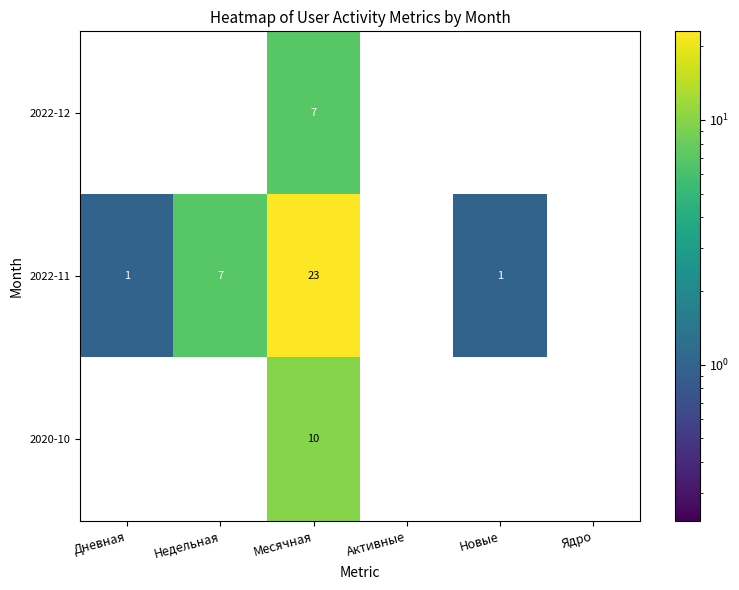

The 2022-11 series shows 1 at Дневная. True or false?

True